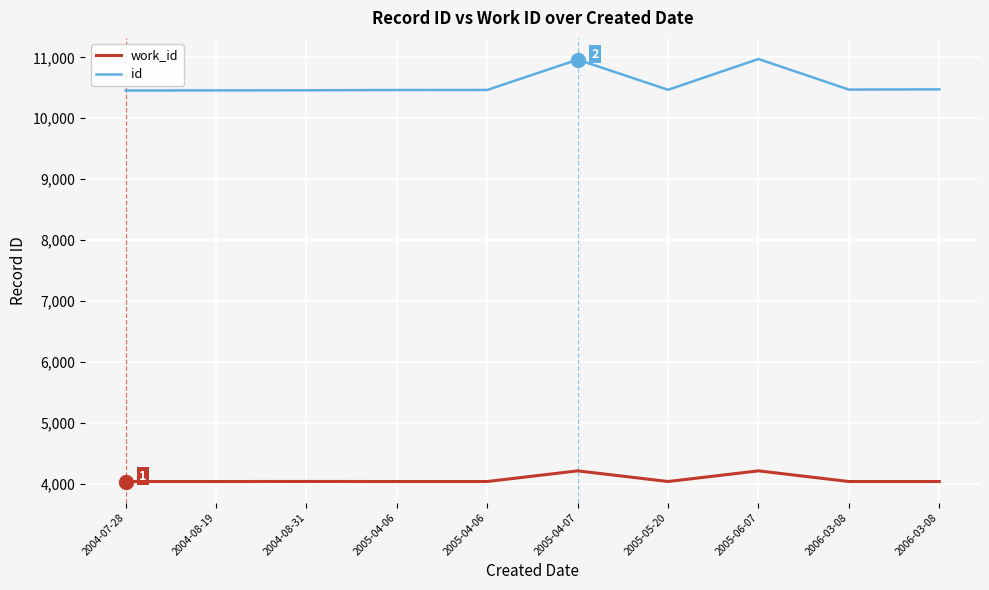

Does the chart display data point markers on the line(s)?

No